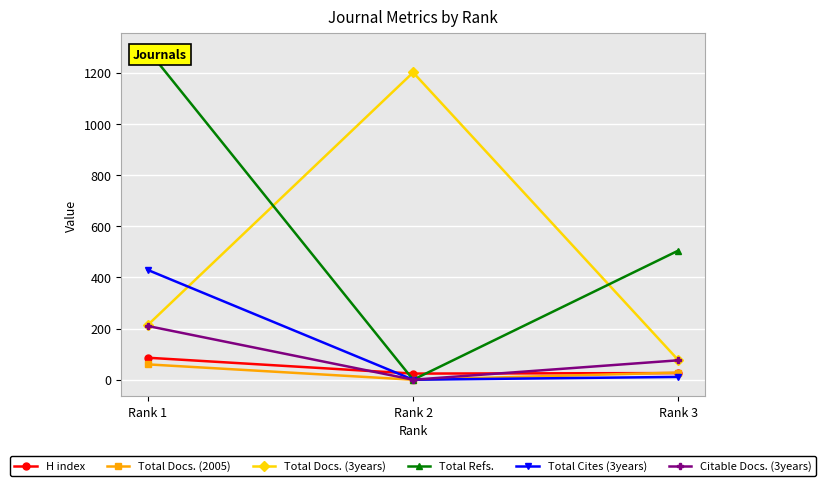

What is the maximum value shown in the chart?

1289